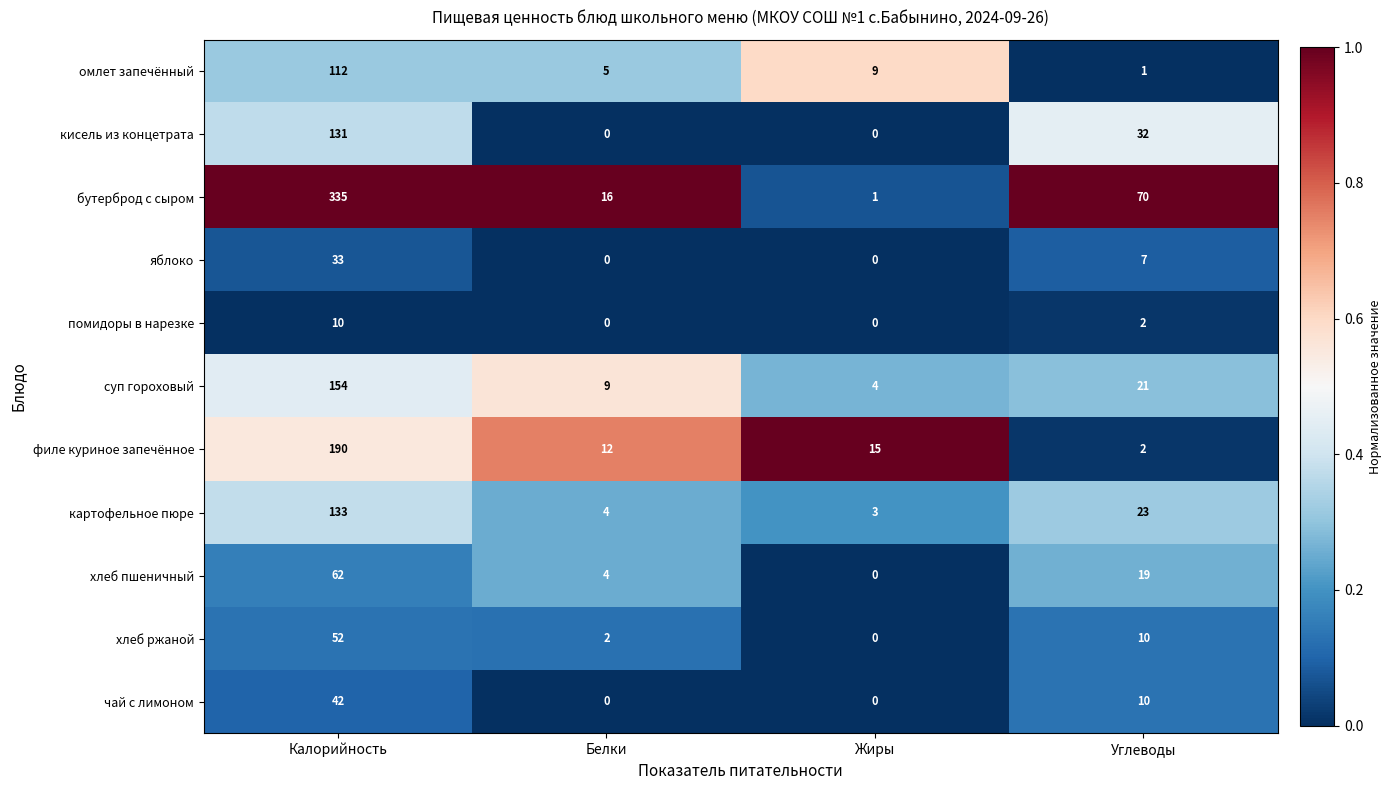

Which series has the widest spread of values?

бутерброд с сыром